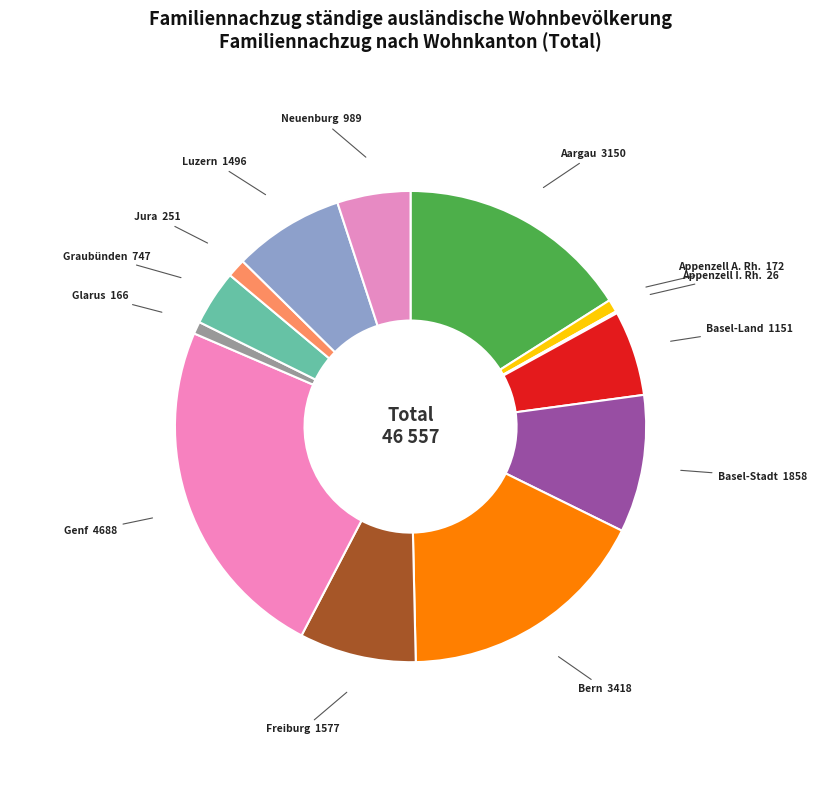

Is the sum of Appenzell A. Rh. 172 and Aargau 3150 greater than half?

No